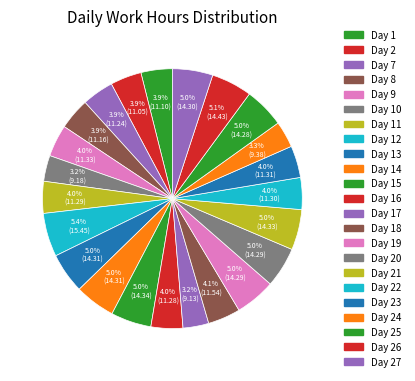

Rank the categories by value from lowest to highest.

Day 17, Day 10, Day 24, Day 2, Day 1, Day 8, Day 7, Day 16, Day 11, Day 22, Day 23, Day 9, Day 18, Day 25, Day 19, Day 20, Day 27, Day 13, Day 14, Day 21, Day 15, Day 26, Day 12